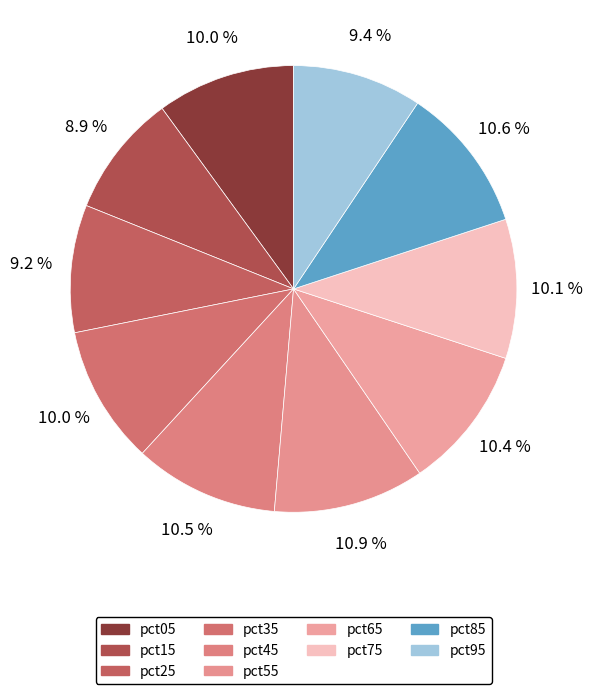

True or false: pct45 accounts for 10% of the total.

True